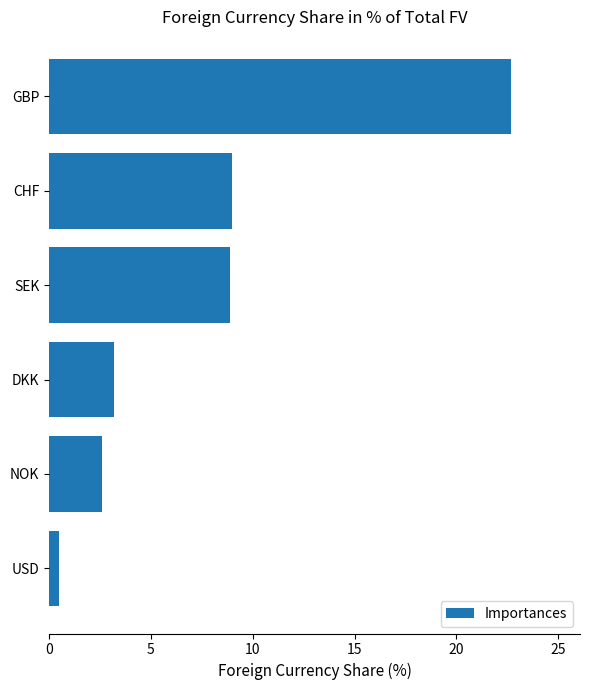

What is the difference between the second highest and minimum values?

8.5